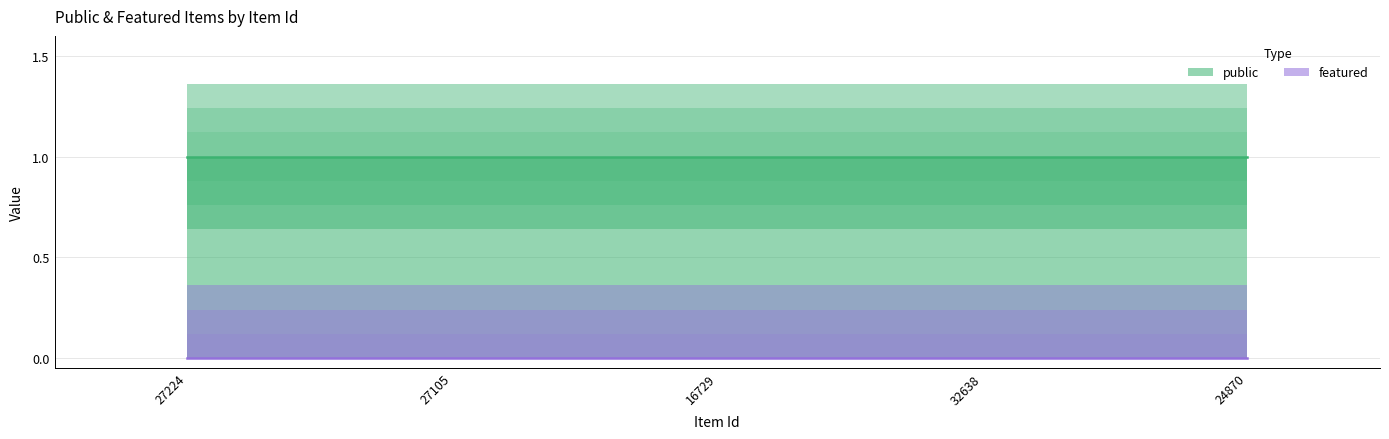

At 27105, list the series in order from largest to smallest.

public, featured